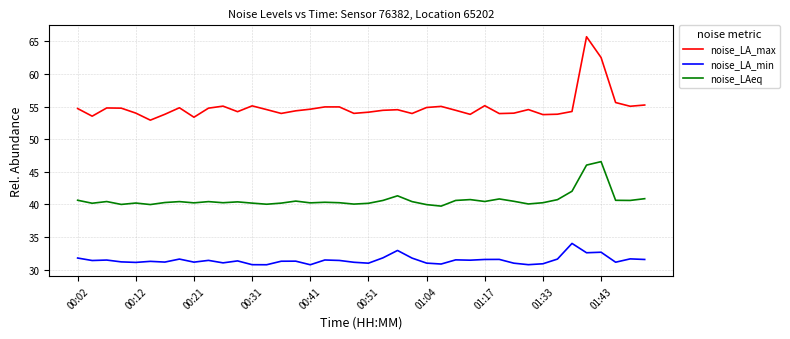

Which series has the widest spread of values?

noise_LA_max